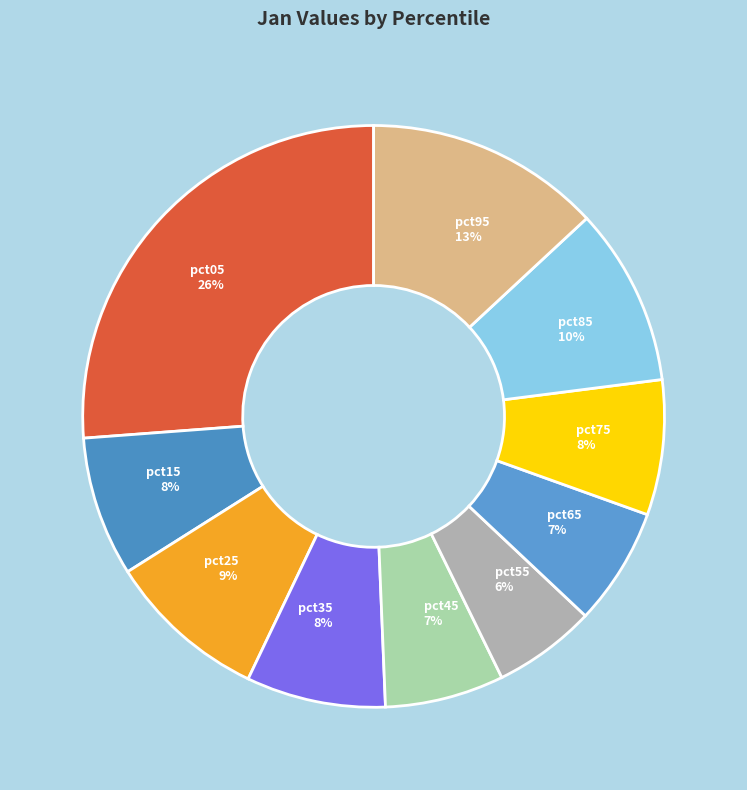

Is it true that pct45 7% is 7% of the pie?

True